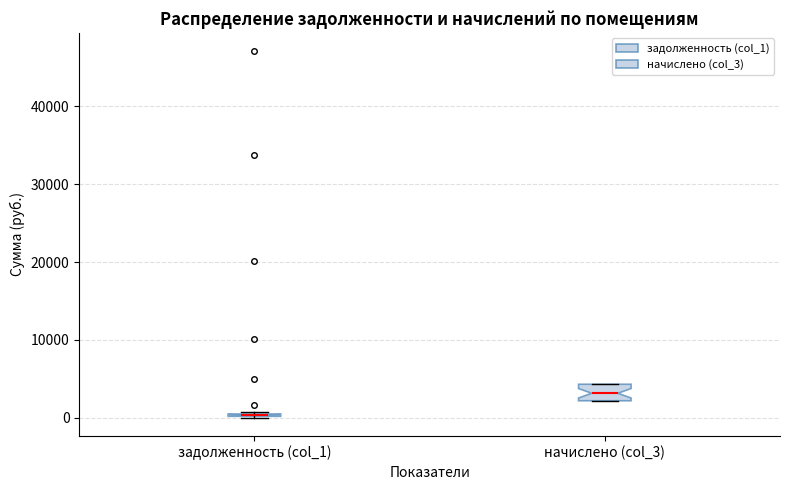

Comparing the boxes themselves (not the whiskers), which one is the tallest?

начислено (col_3)